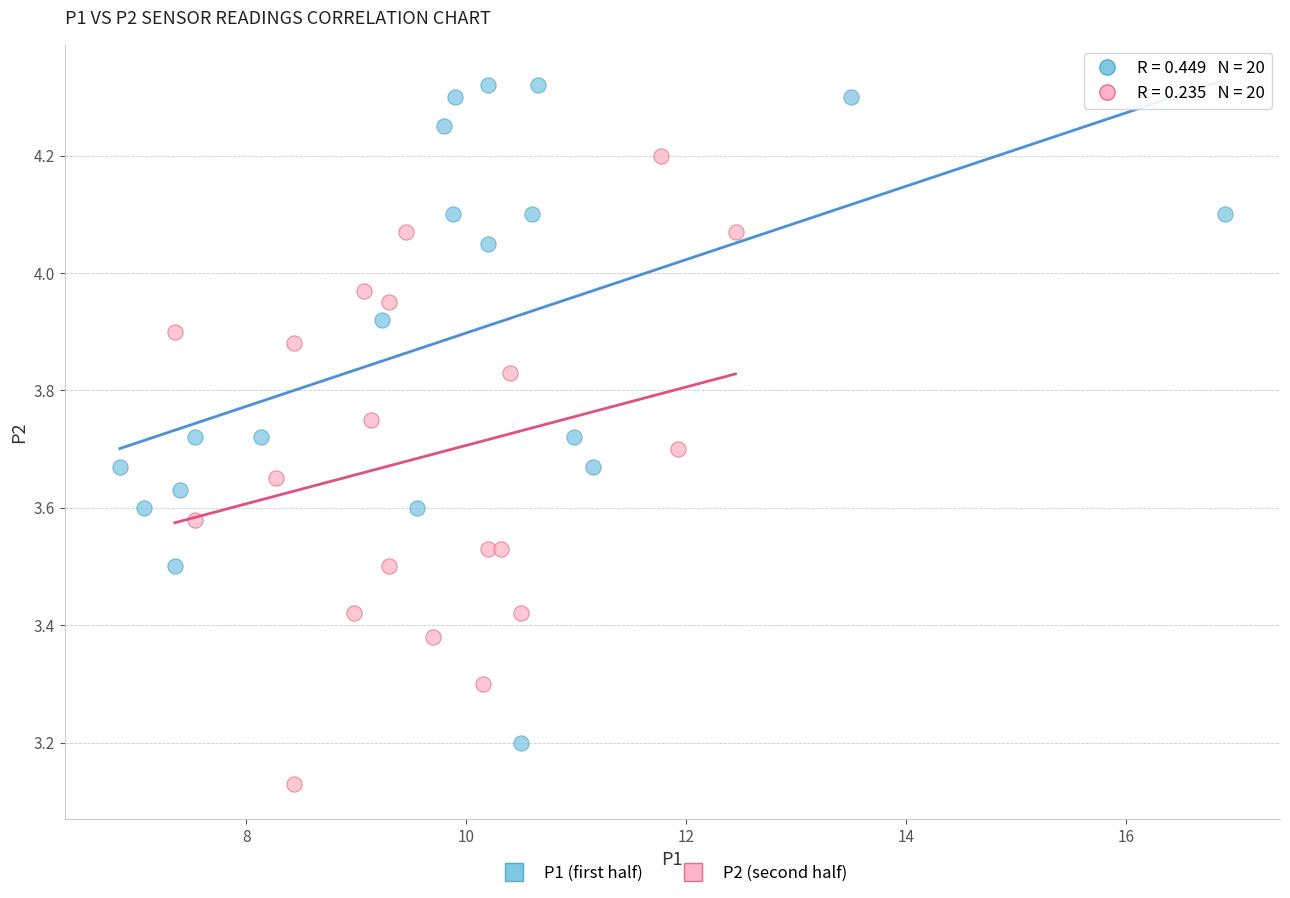

Which series reaches the minimum Y coordinate?

P2 (second half)